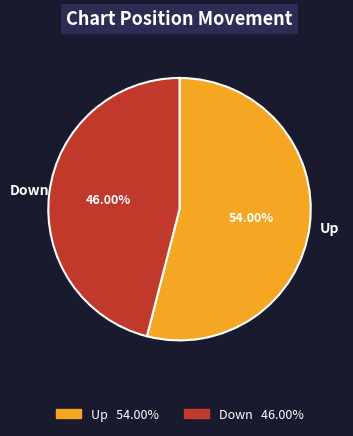

Is there any slice that represents more than half of the pie?

Yes